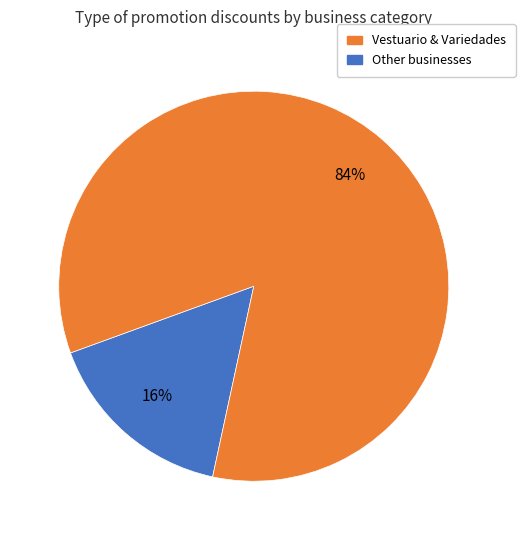

To the nearest percent, what is the average slice percentage?

50%